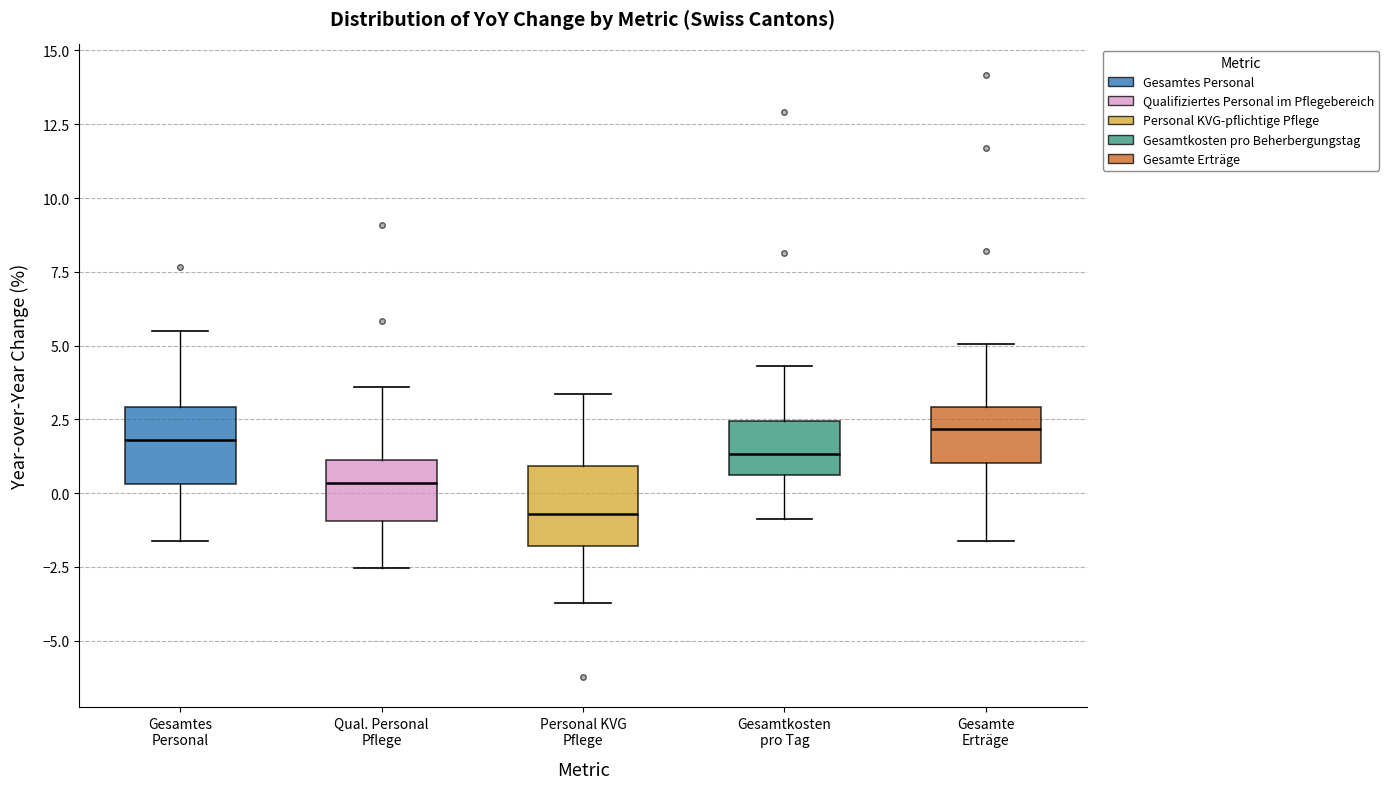

Which box has the lowest median line?

Personal KVG Pflege